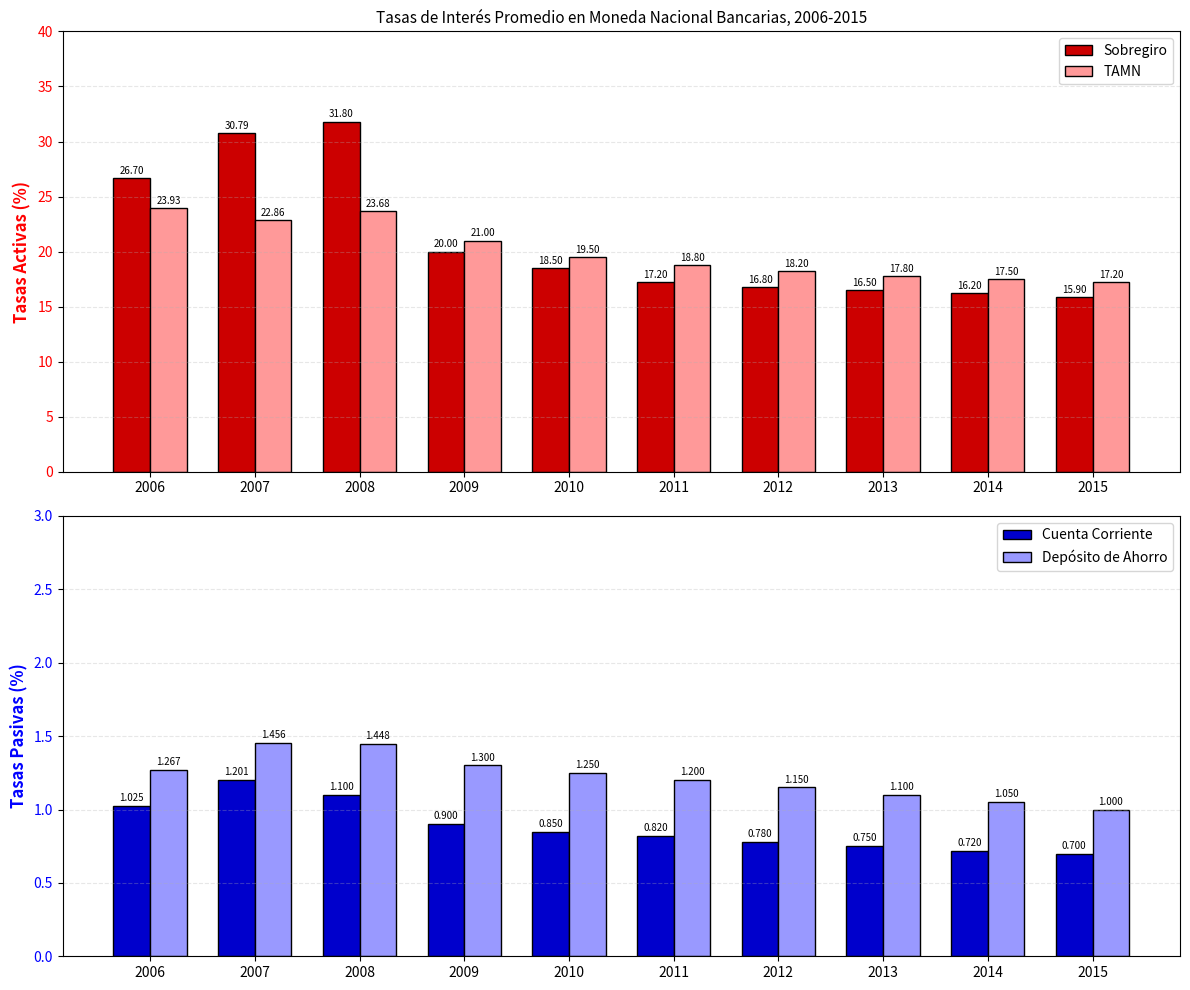

True or false: TAMN has a value of 23.9 at 2006.

True